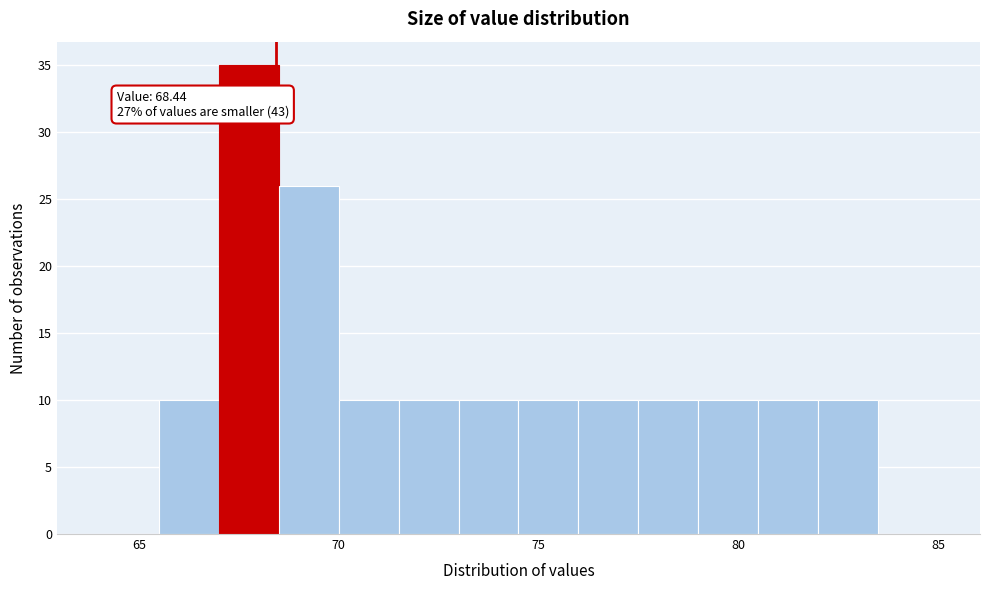

Around what value on the x-axis is the tallest bar? Give the approximate position of its centre, as read against the axis.

68.0